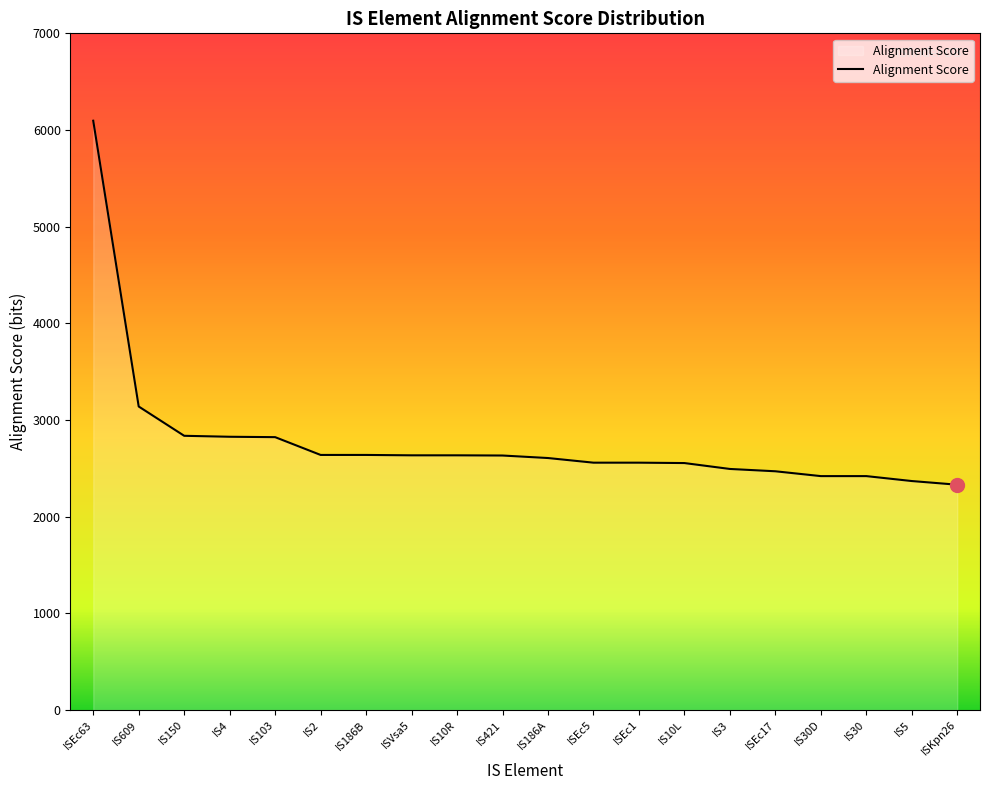

What is the average value?

2784